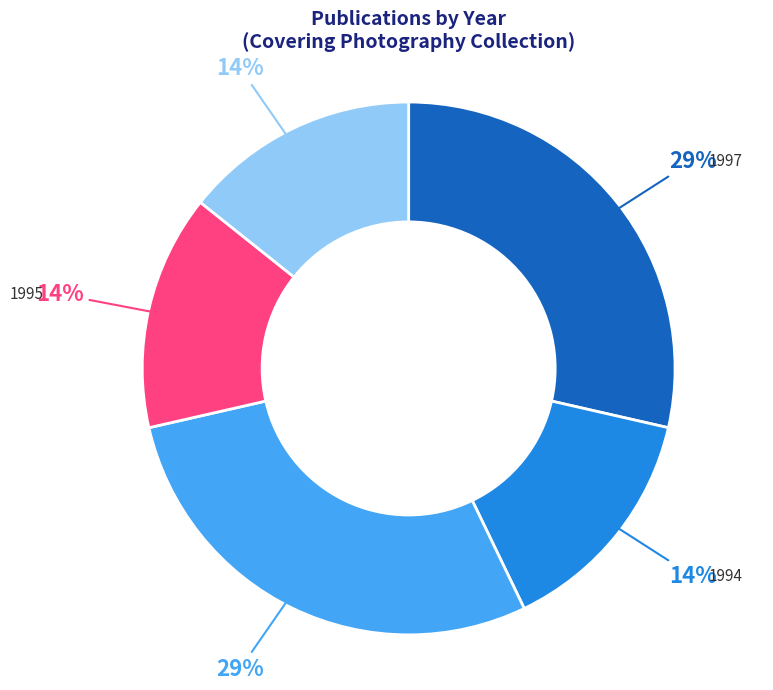

To the nearest percent, what is the combined percentage of 1997 and 1994?

43%